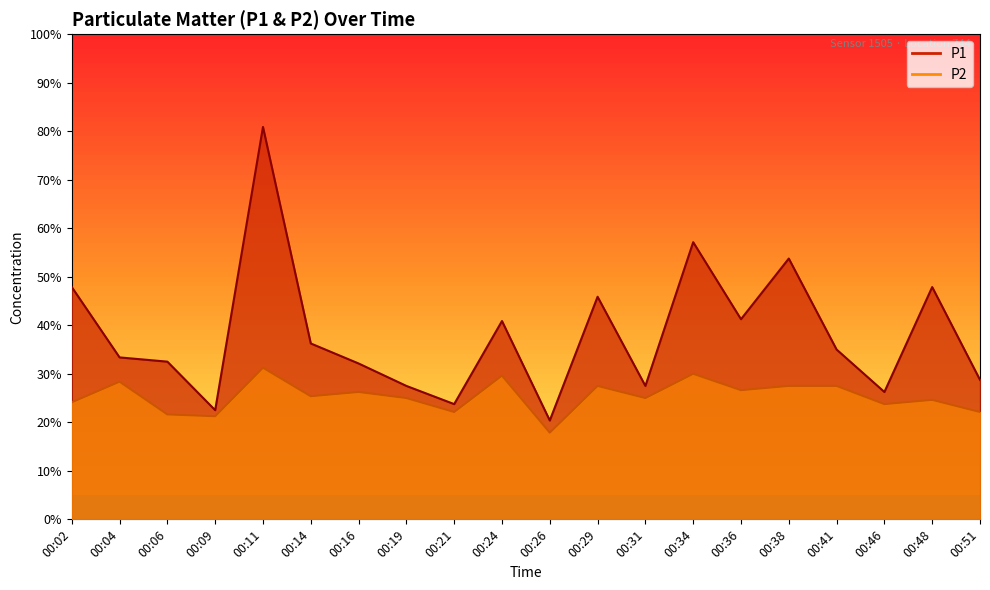

At 00:02, list the series in order from smallest to largest.

P2, P1